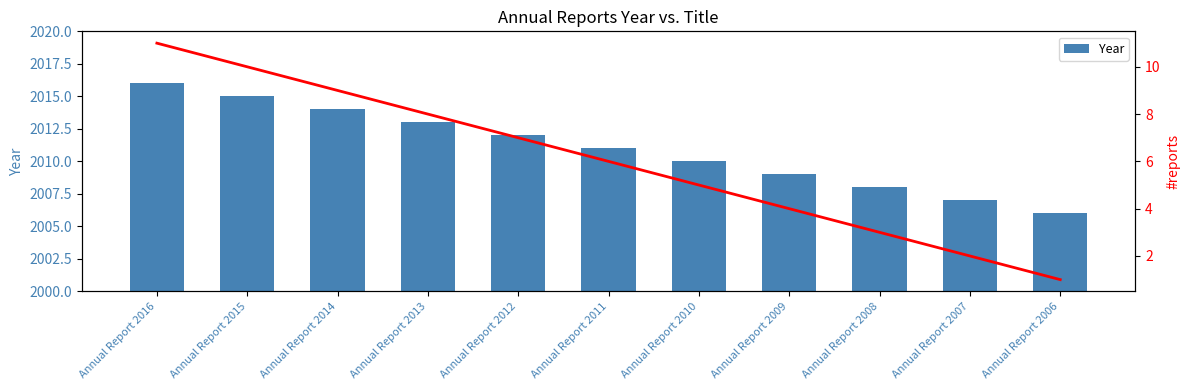

What is the total value across all series at Annual Report 2016?

2027